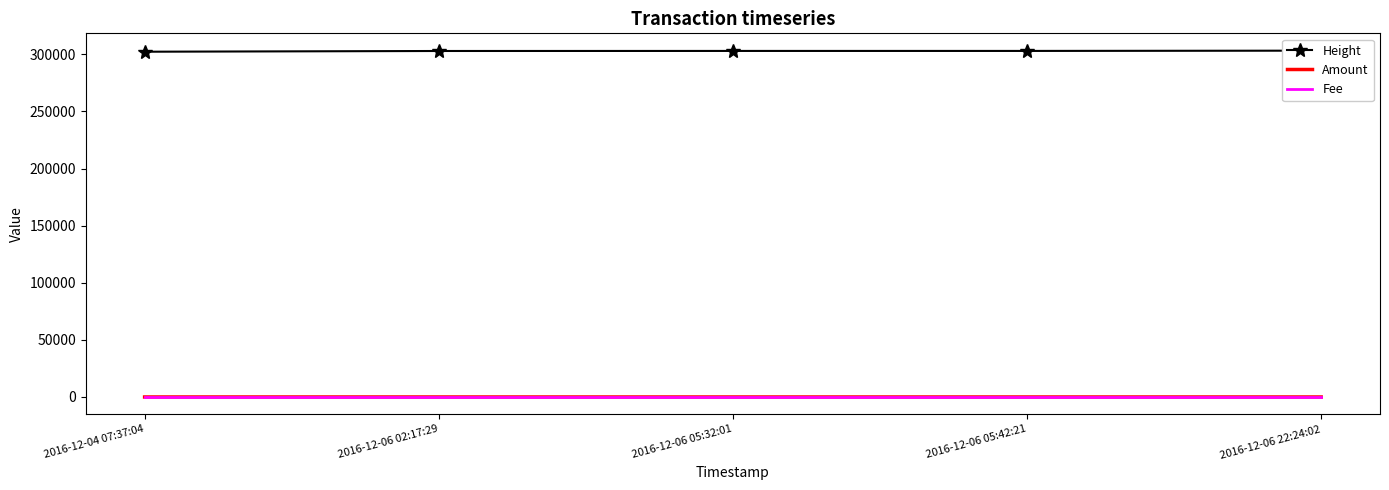

List the series in order of their peak value, lowest first.

Fee, Amount, Height